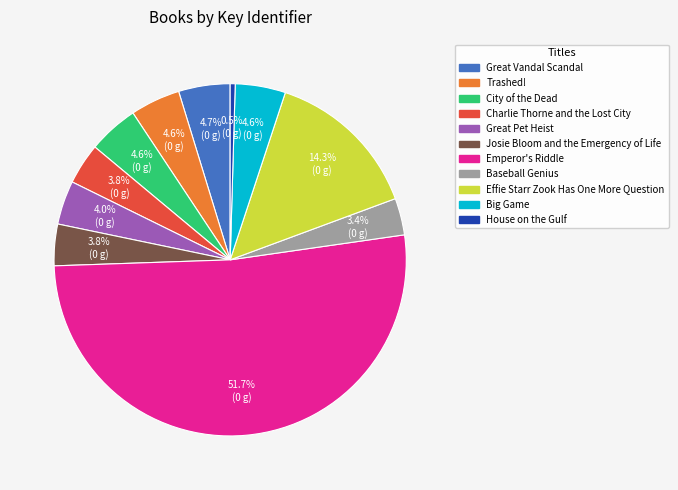

What is the total percentage of City of the Dead and House on the Gulf?

5.1%